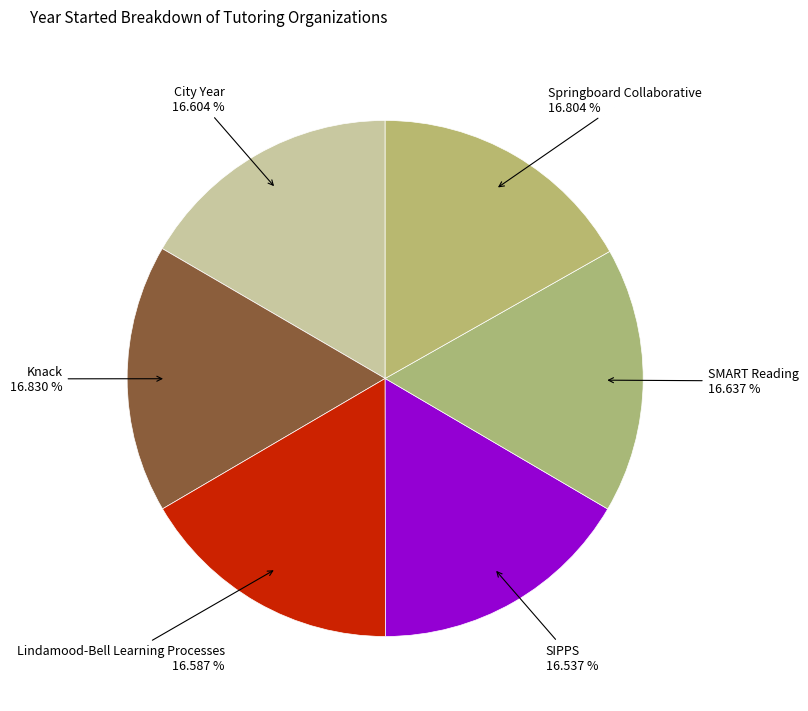

How many segments does this pie chart have?

6